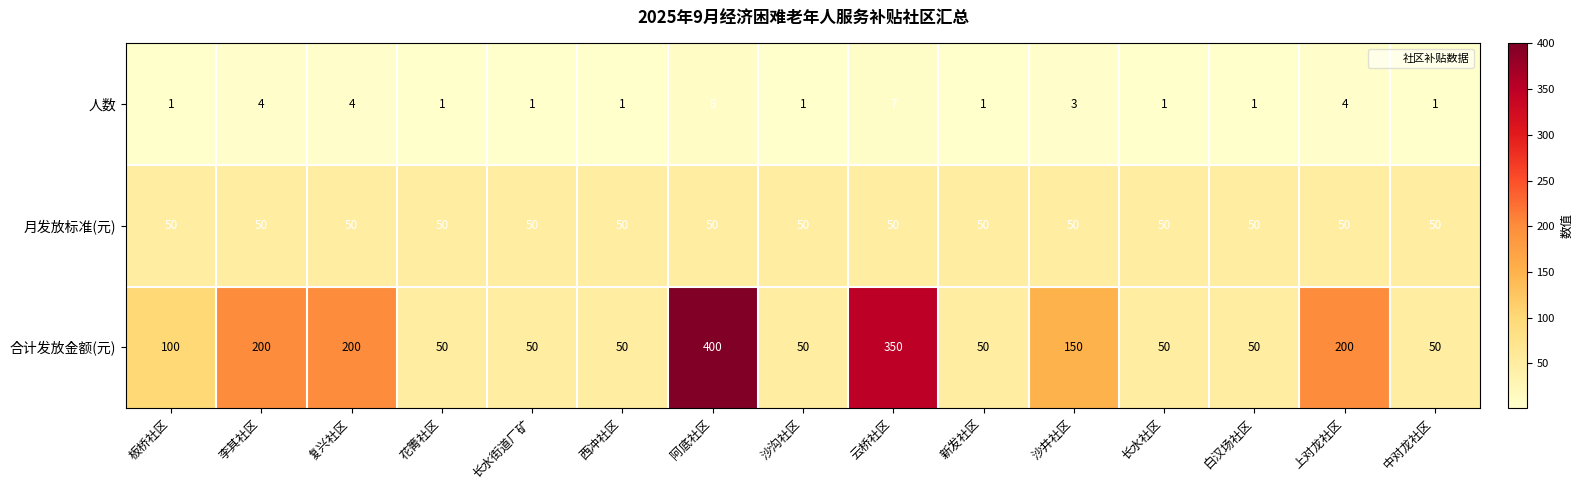

Is it true that 月发放标准(元) equals 50 at 上对龙社区?

True